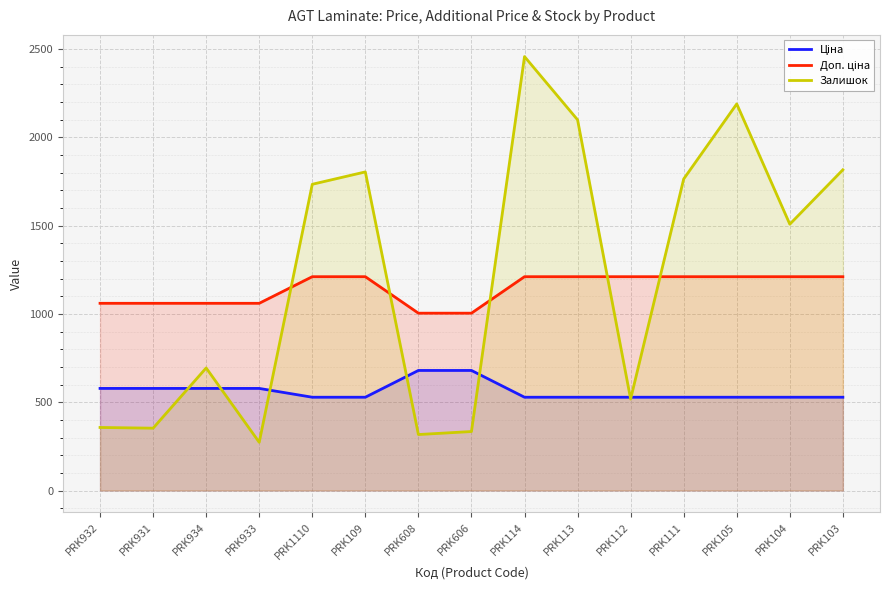

Read the Ціна value at PRK931.

578.1